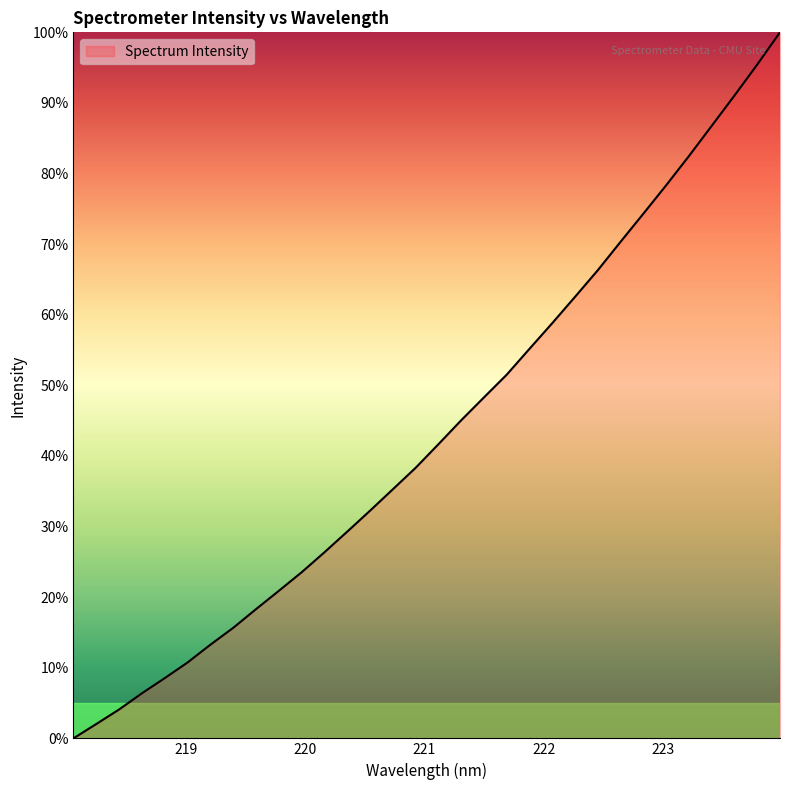

How many lines are shown in the chart?

1